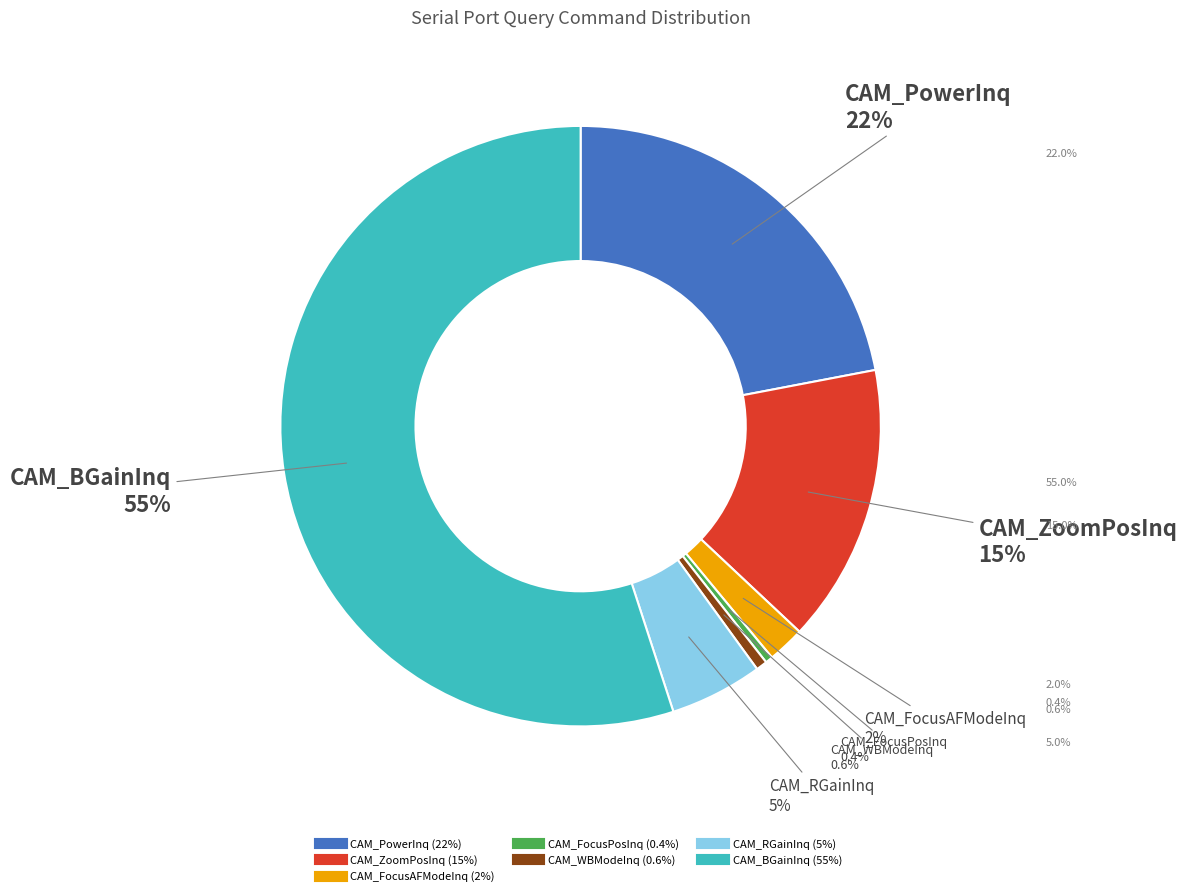

Combined, what portion of the pie is CAM_FocusAFModeInq and CAM_PowerInq?

24.0%